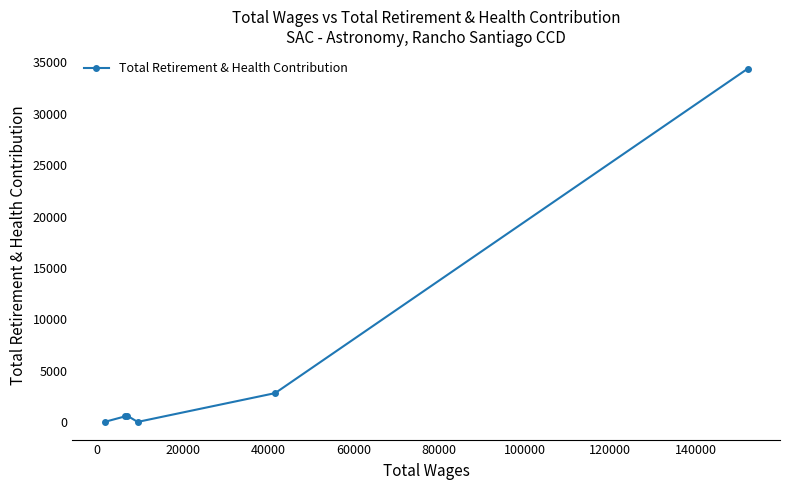

What is the value of the 4th point from the left?

0